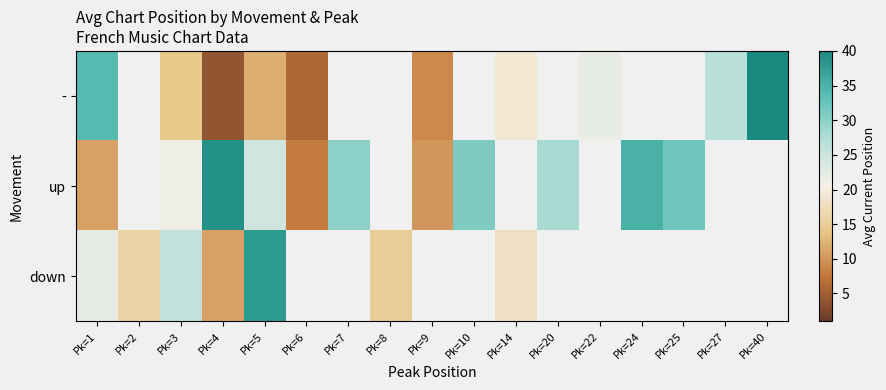

What is the maximum value shown in the chart?

40.0